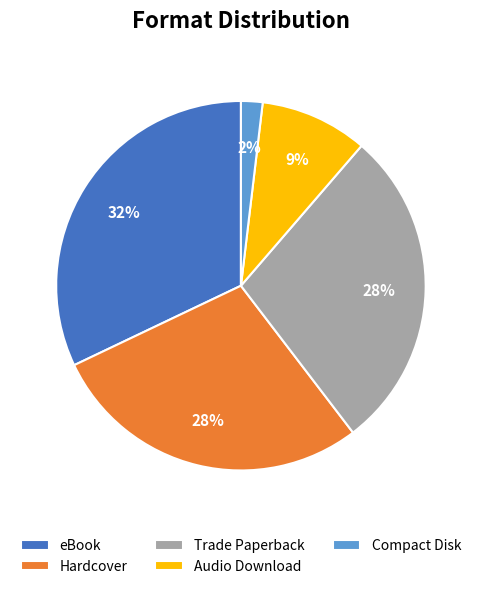

Between Hardcover and eBook, which is larger?

eBook